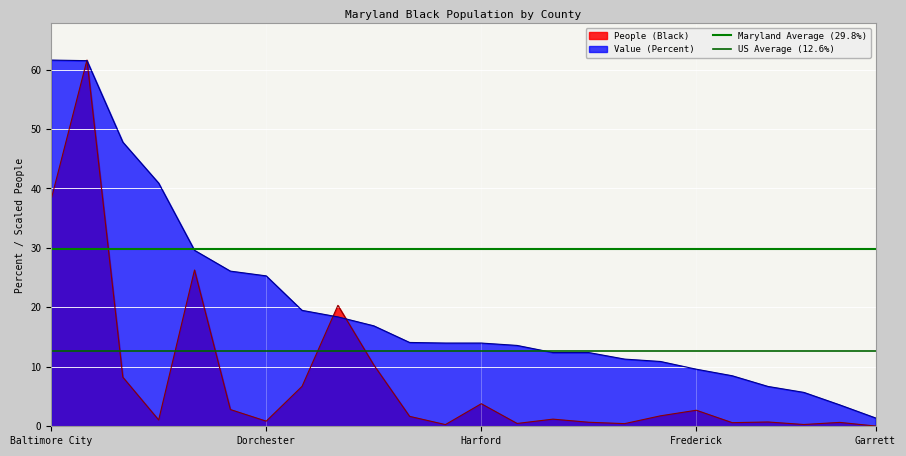

What is the highest value of the People (Black) series?

61.6